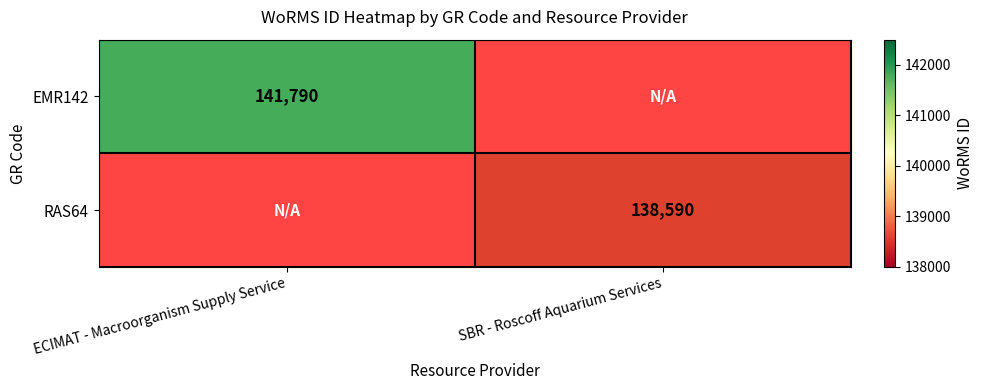

The value of RAS64 at SBR - Roscoff Aquarium Services is 57229. True or false?

False